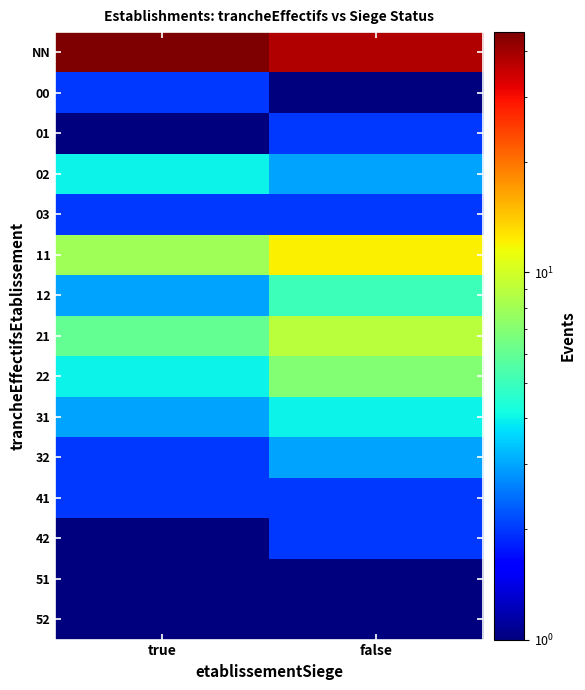

What is the difference between the highest and lowest values at false?

37